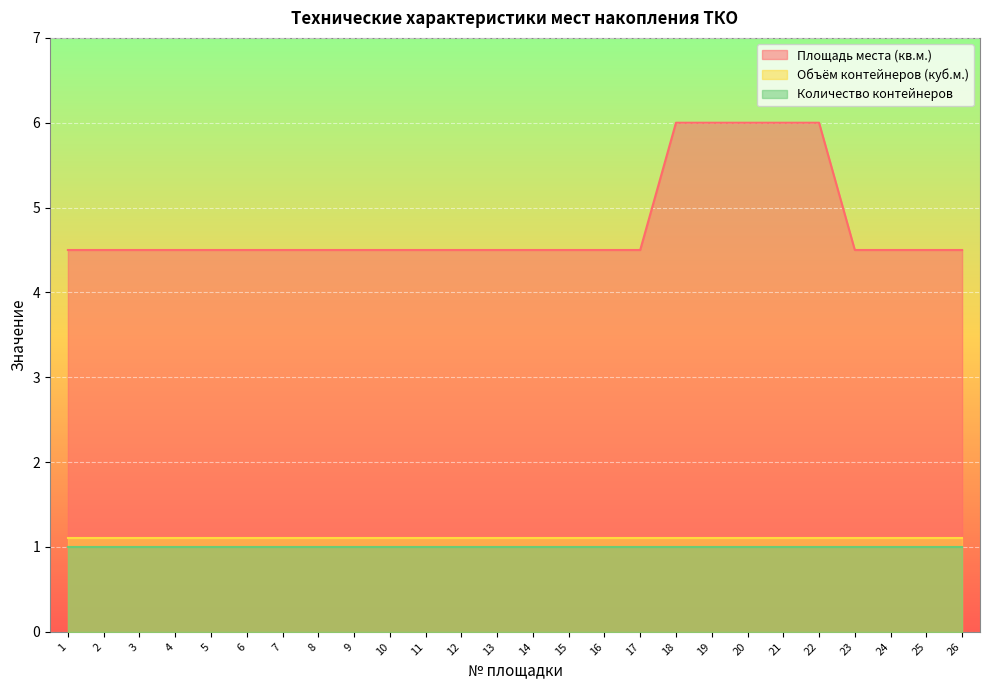

Which series has the largest range (max minus min)?

Площадь места (кв.м.)